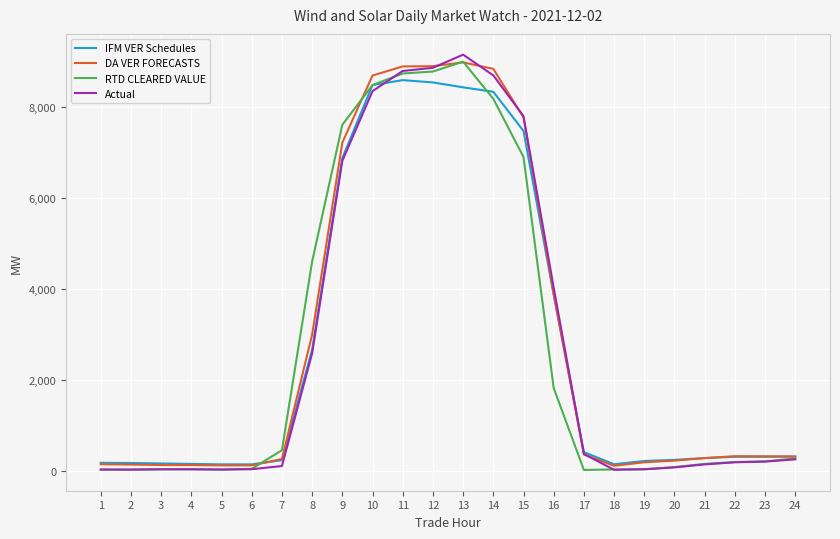

What is the greatest value displayed?

9158.2